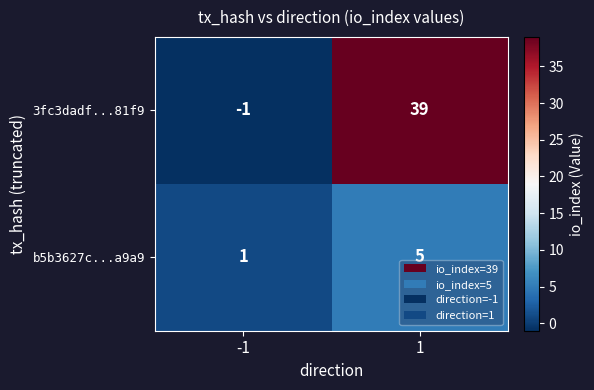

Rank the series by their average value, from lowest to highest.

b5b3627c...a9a9, 3fc3dadf...81f9